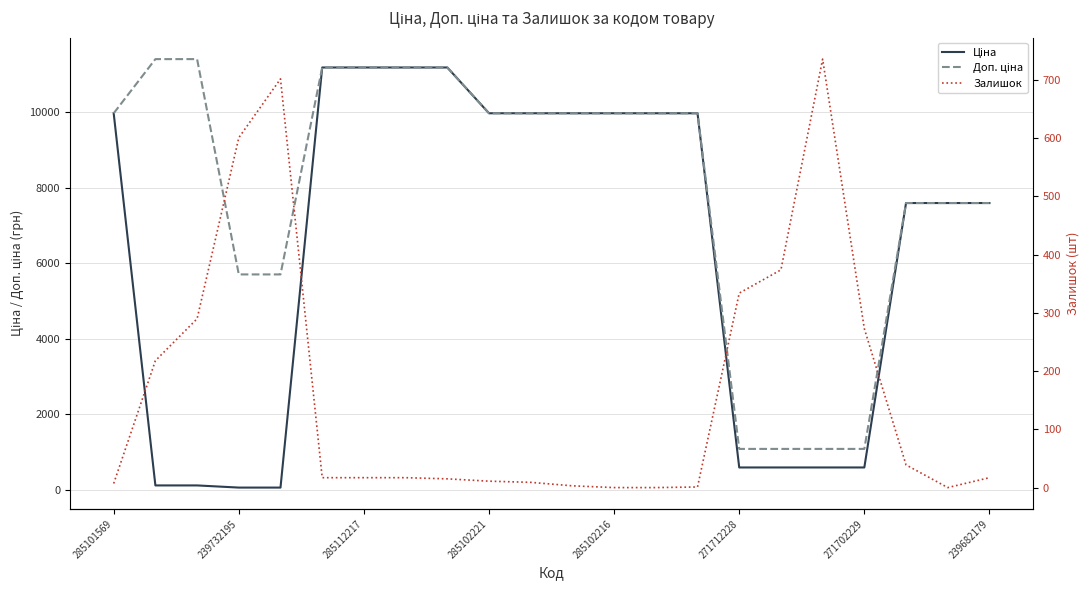

How many interior local peaks does the Залишок series have?

2